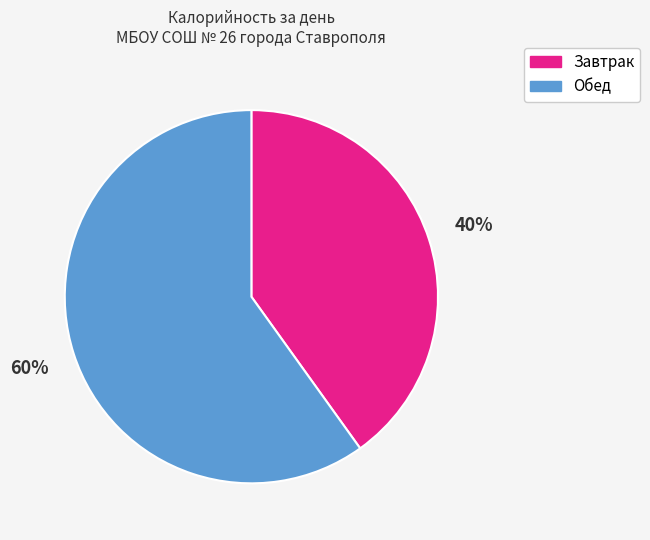

Does any single category account for the majority?

Yes